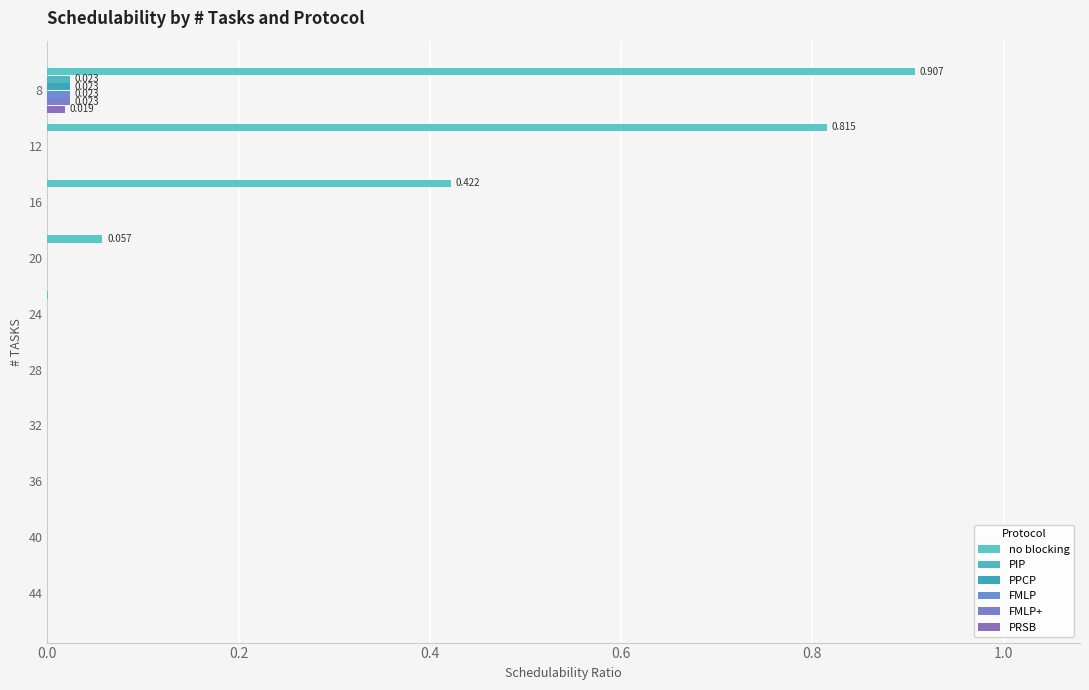

How many series are shown in this chart?

6